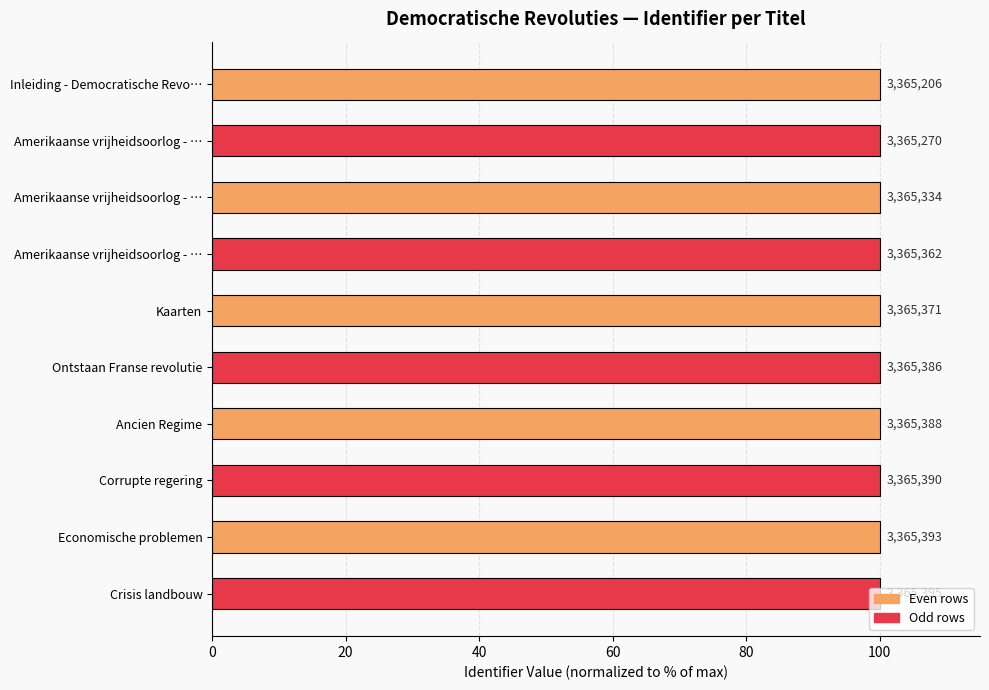

How many bars are there in total?

10